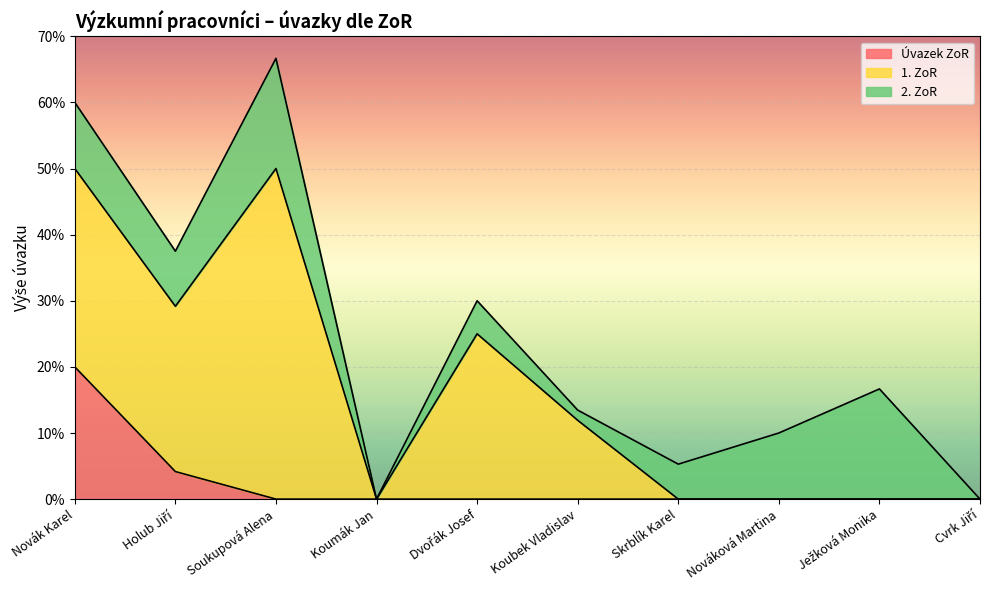

Which series changed the most between Koumák Jan and Skrblík Karel?

2. ZoR